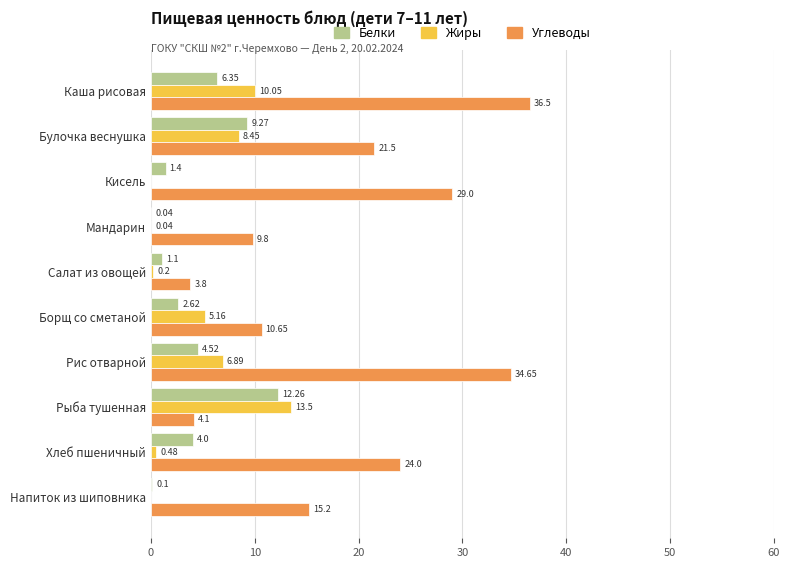

At which label is Жиры closest to 6?

Борщ со сметаной